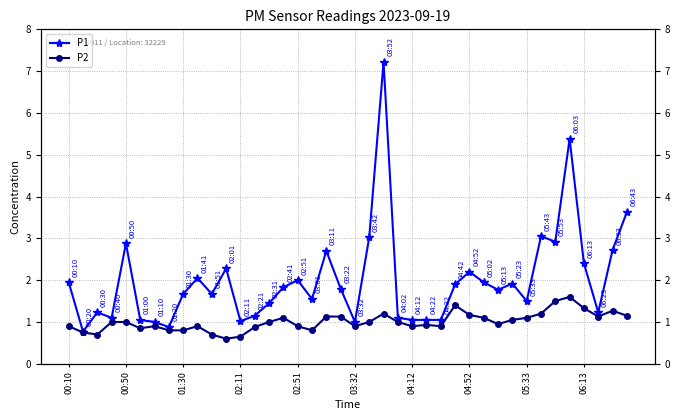

Reading right to left, extract all data points from this chart.

P1: 3.6	2.7	1.2	2.4	5.4	2.9	3.0	1.5	1.9	1.8	1.9	2.2	1.9	1.1	1.1	1.1	1.1	7.2	3.0	1.0	1.8	2.7	1.6	2.0	1.8	1.4	1.1	1.0	2.3	1.7	2.0	1.7	0.9	1.0	1.1	2.9	1.1	1.2	0.8	1.9
P2: 1.1	1.3	1.1	1.3	1.6	1.5	1.2	1.1	1.1	0.9	1.1	1.2	1.4	0.9	0.9	0.9	1.0	1.2	1.0	0.9	1.1	1.1	0.8	0.9	1.1	1.0	0.9	0.7	0.6	0.7	0.9	0.8	0.8	0.9	0.8	1.0	1.0	0.7	0.8	0.9